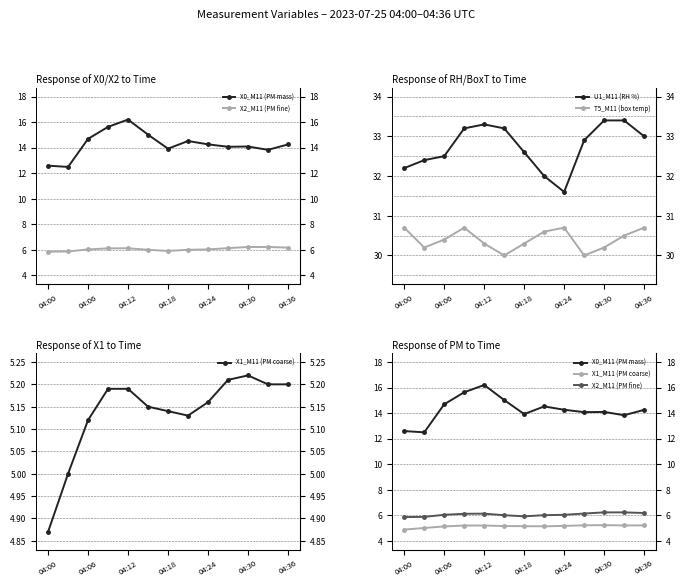

True or false: X2_M11 (PM fine) and U1_M11 (RH %) cross at least once.

False